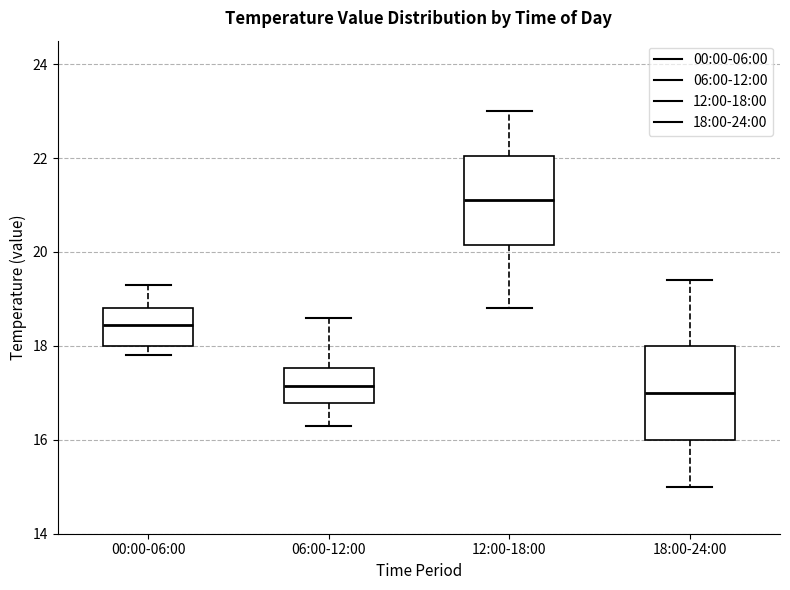

Where is the upper edge of the box for 06:00-12:00 on the y-axis? The values are not printed on the chart, so give them approximately, as read against the axis.

17.6